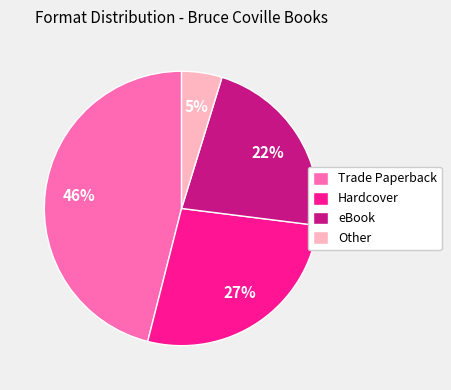

What percentage is the Trade Paperback slice, to the nearest percent?

46%